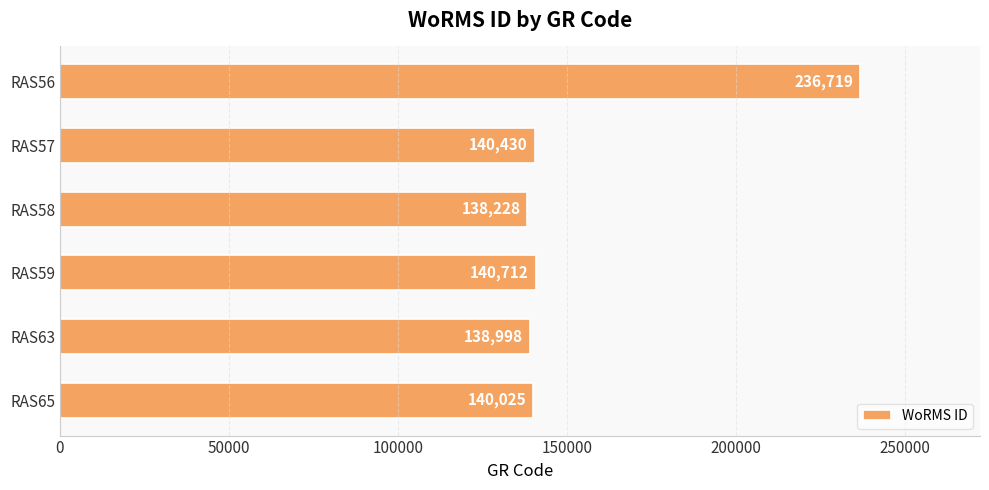

What is the change in value from RAS56 to RAS65?

-96694